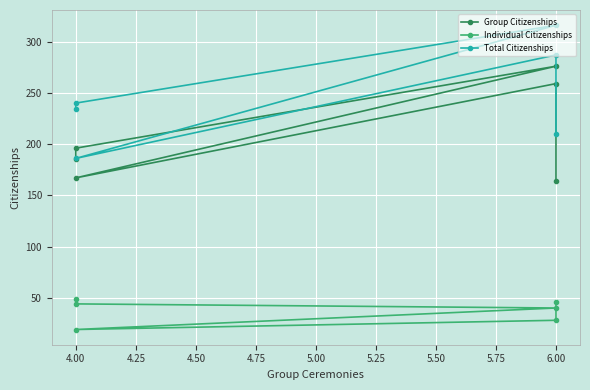

True or false: Group Citizenships and Individual Citizenships intersect in this chart.

False